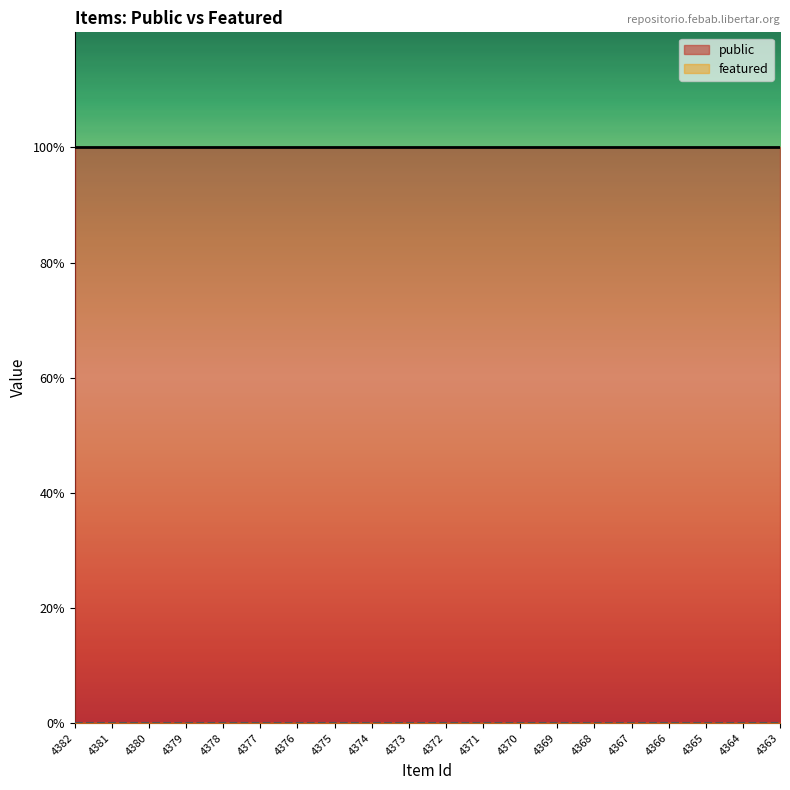

What is the sum of all public values?

20